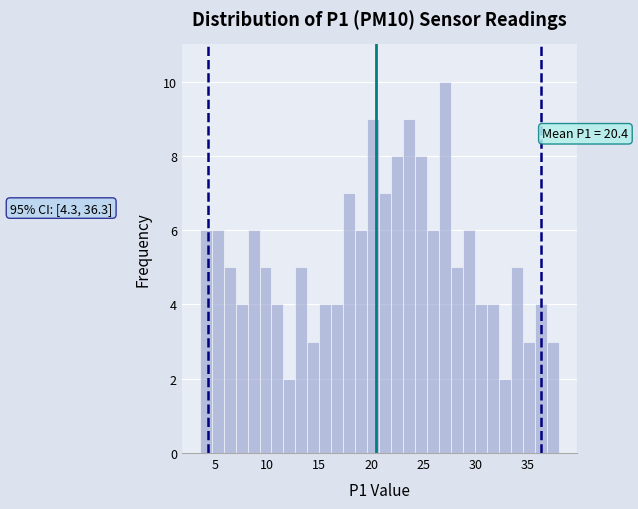

Around what value on the x-axis is the tallest bar? Give the approximate position of its centre, as read against the axis.

27.0